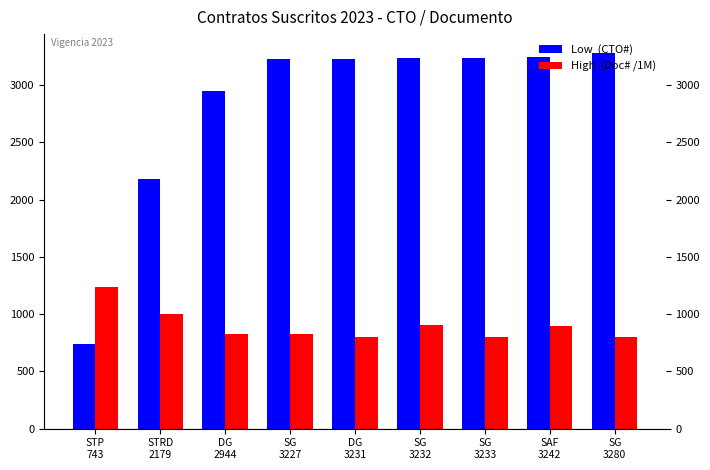

What is the smallest value displayed?

743.0